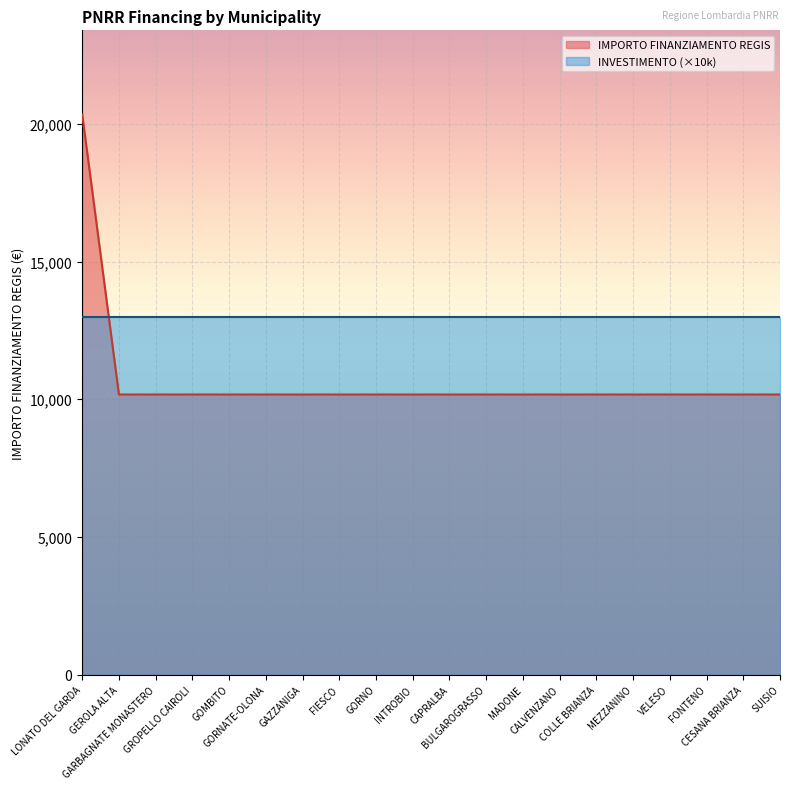

Does the chart display data point markers on the line(s)?

No